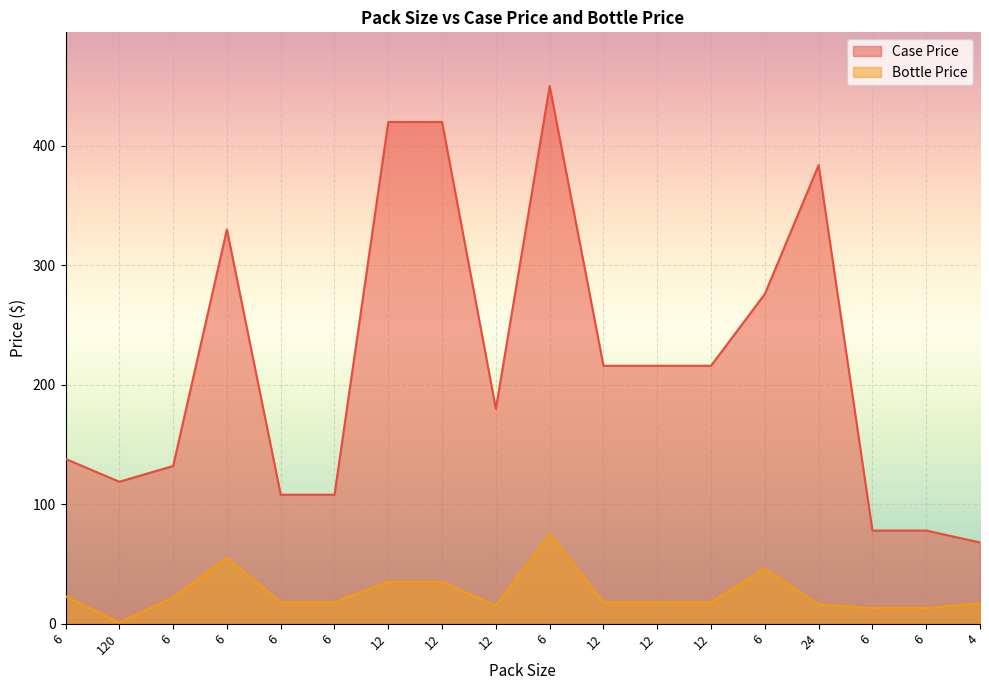

What is the highest value of the Case Price series?

449.9